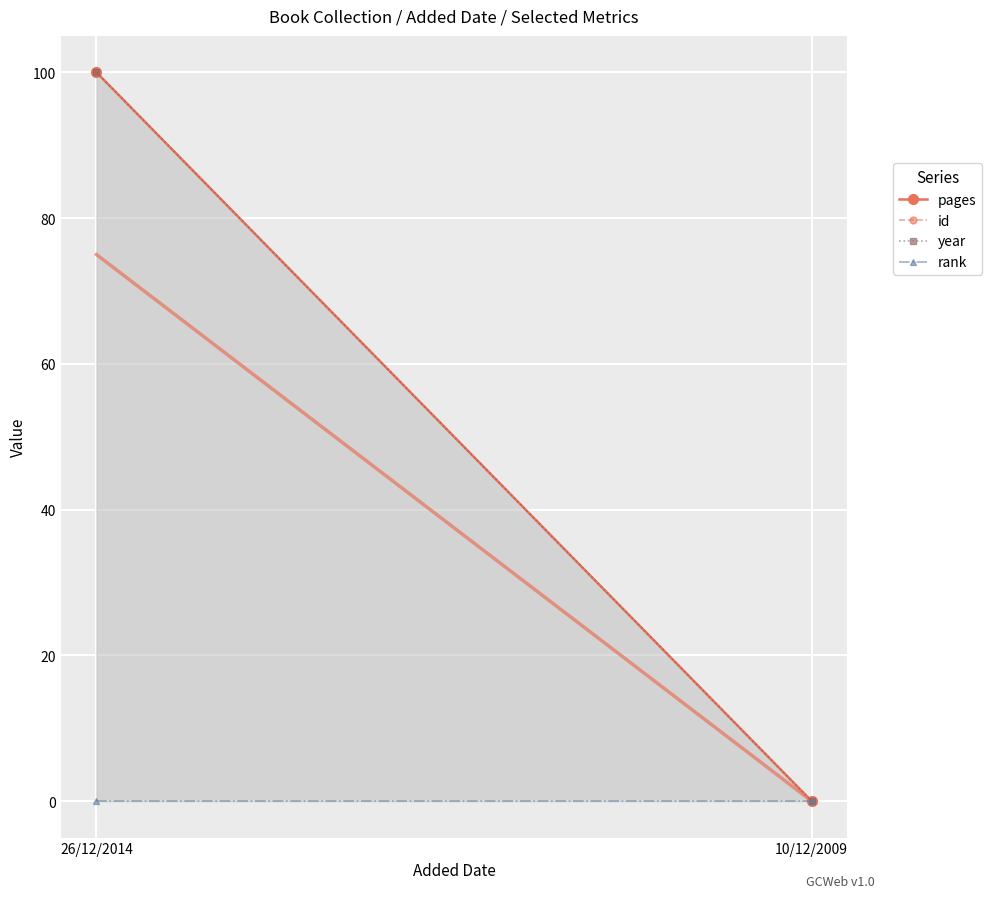

At how many categories does at least one series exceed 3?

1